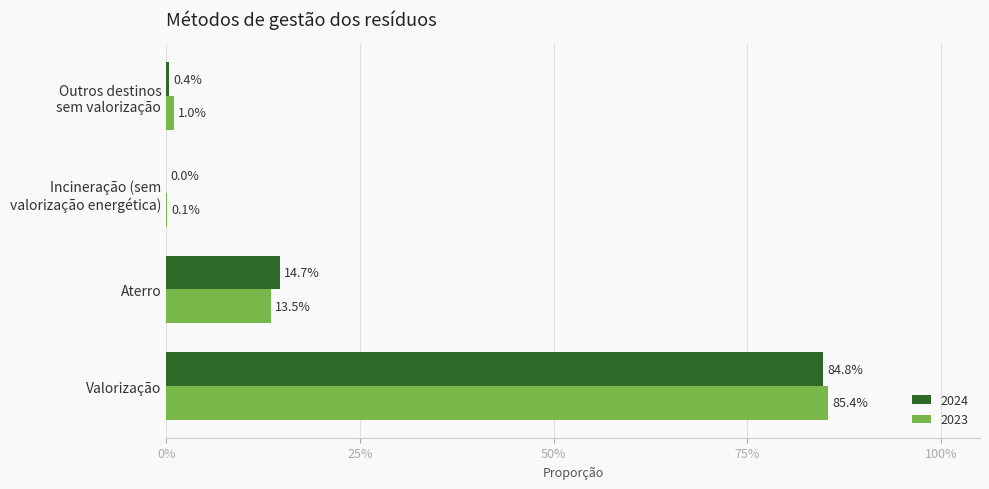

Which series has the widest spread of values?

2023